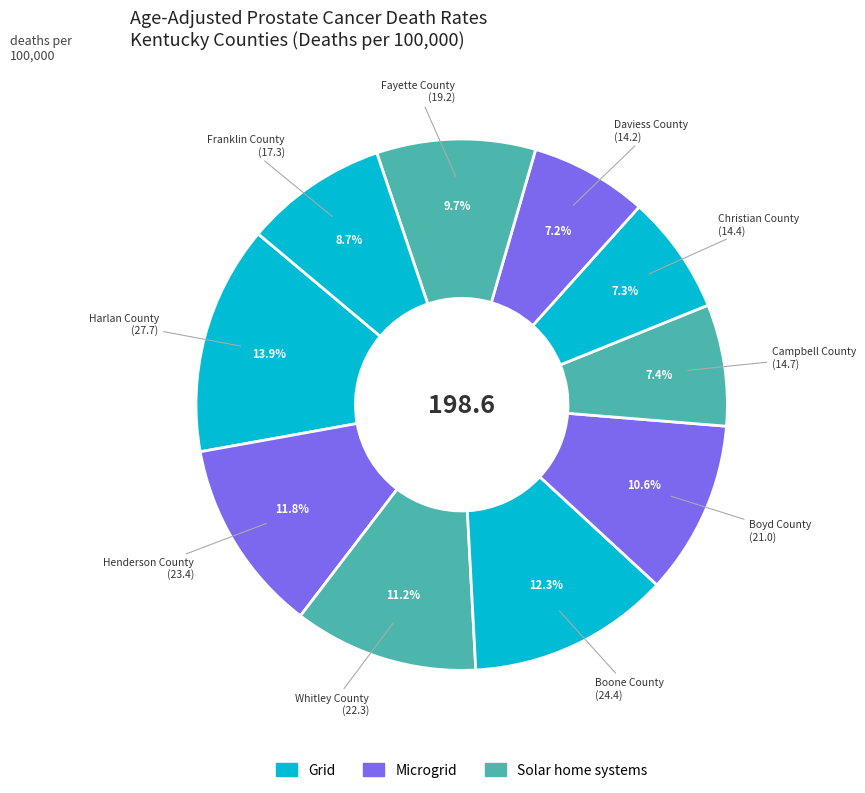

How many segments does this pie chart have?

10